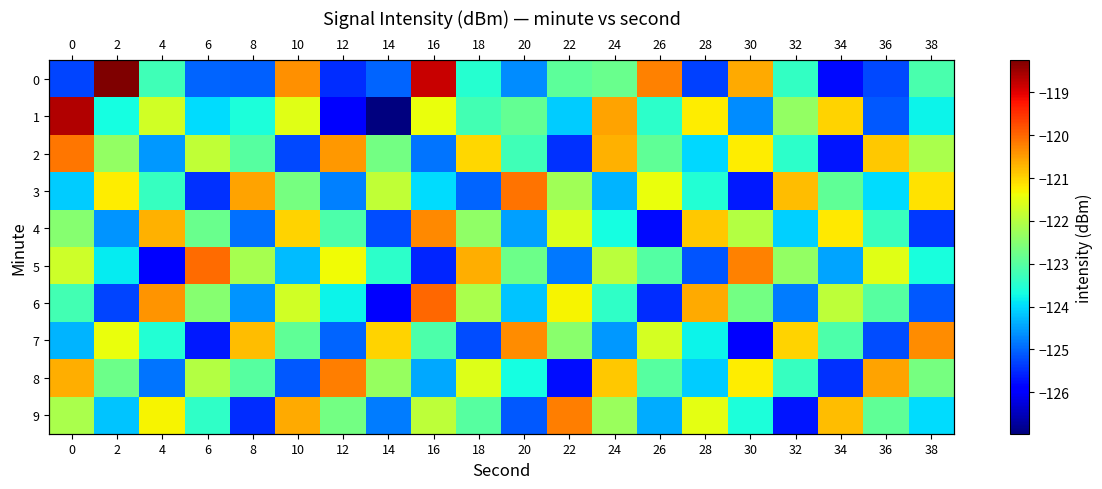

Is it true that 3 equals -124.0 at 36?

True